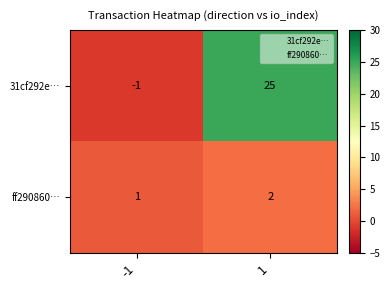

At which category is the sum across all series the highest?

1